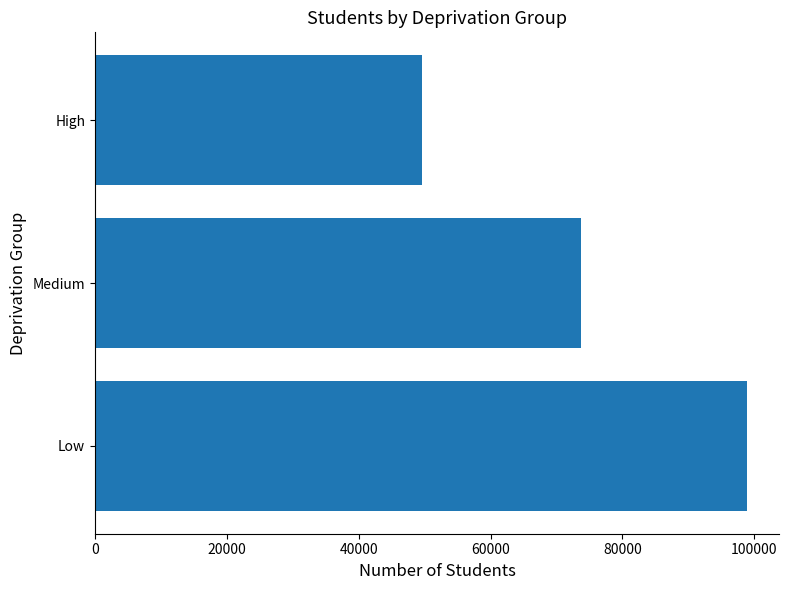

List the labels in order of value, largest first.

Low, Medium, High